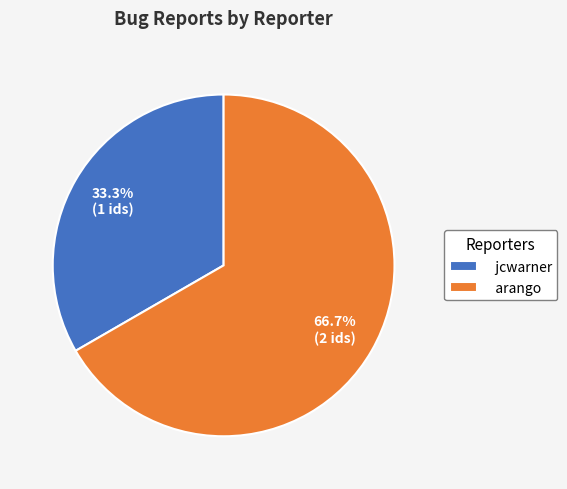

What percentage is NOT represented by jcwarner?

66.7%